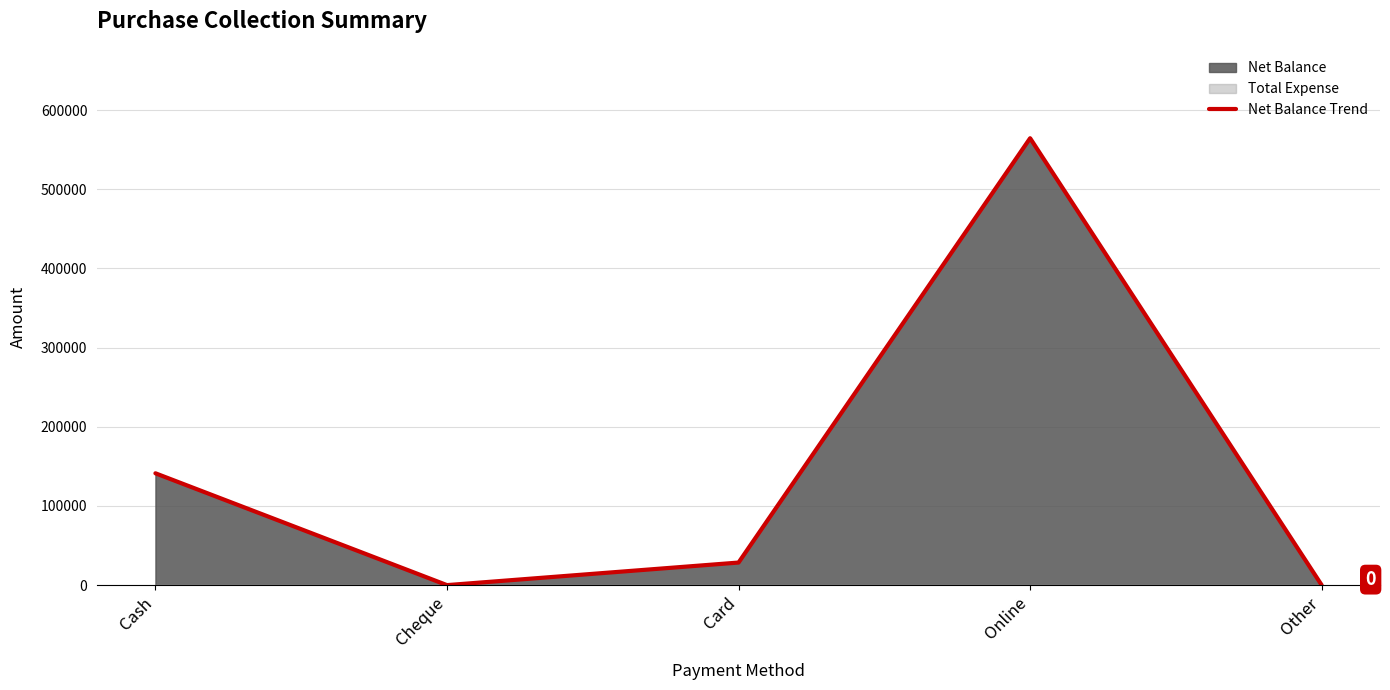

What is the value of the 3rd point from the left?

28500